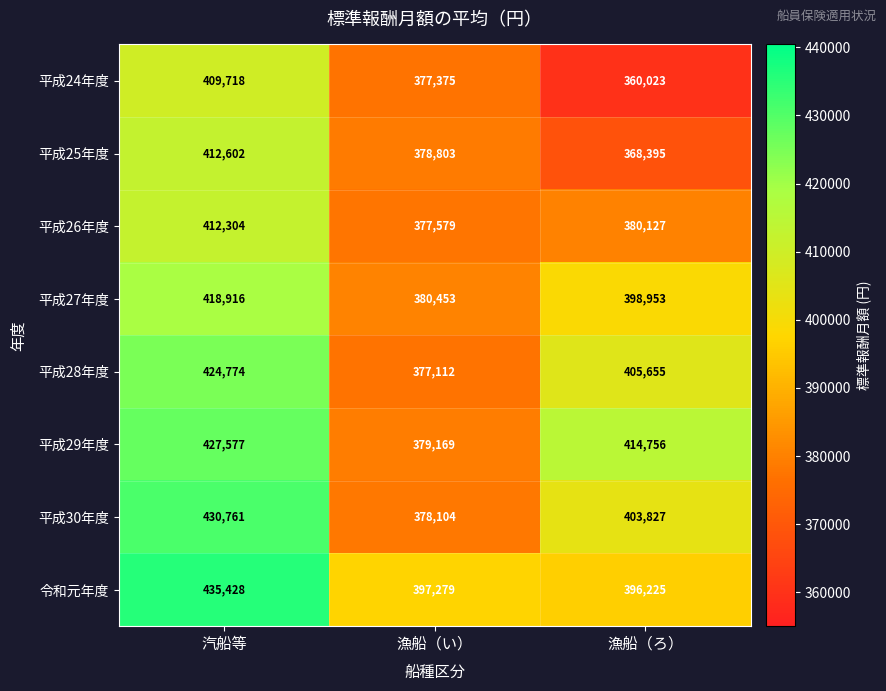

The 平成25年度 series shows 412602 at 汽船等. True or false?

True